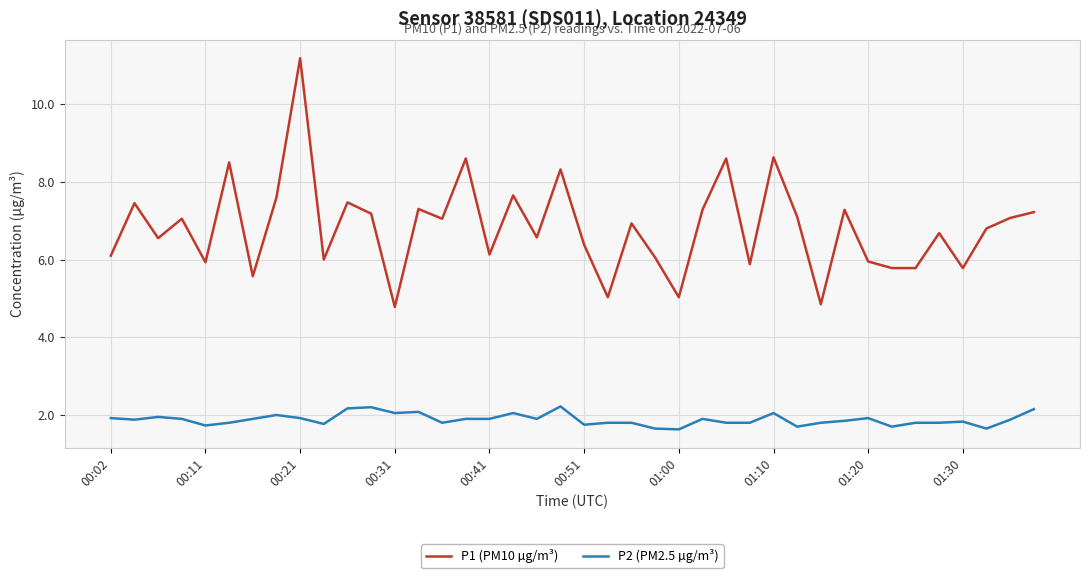

List the series in order of their peak value, highest first.

P1 (PM10 µg/m³), P2 (PM2.5 µg/m³)